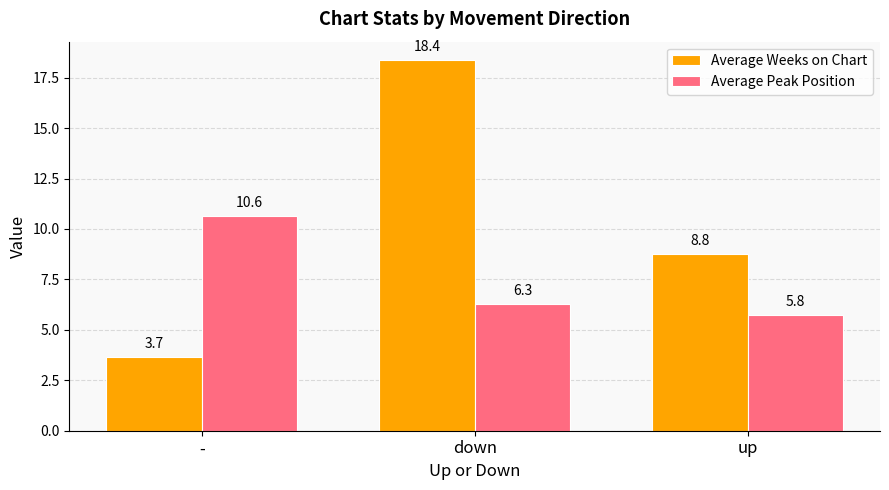

How many Average Peak Position values are between 5 and 10?

2